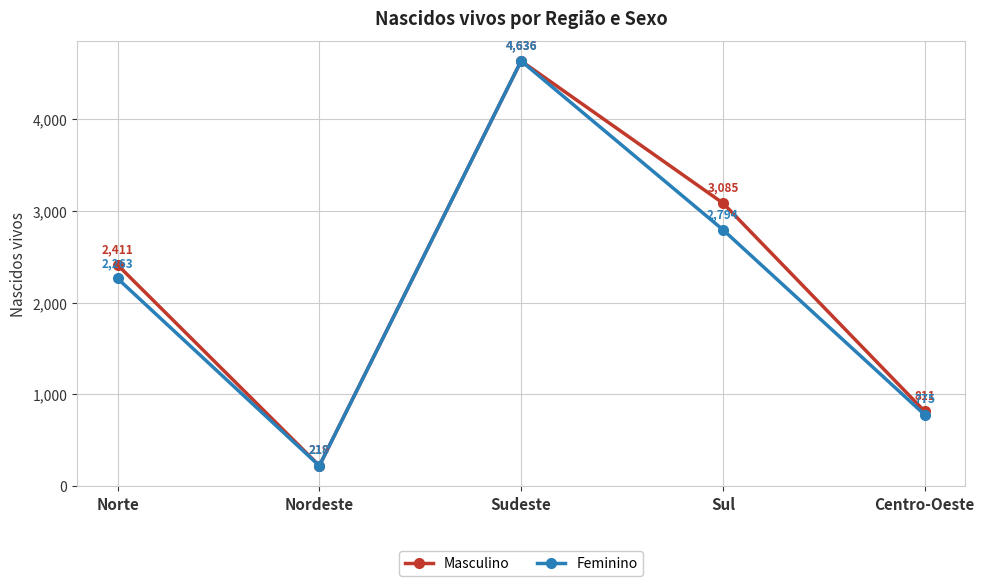

What is the sum of the Masculino values at Sudeste and Sul?

7721